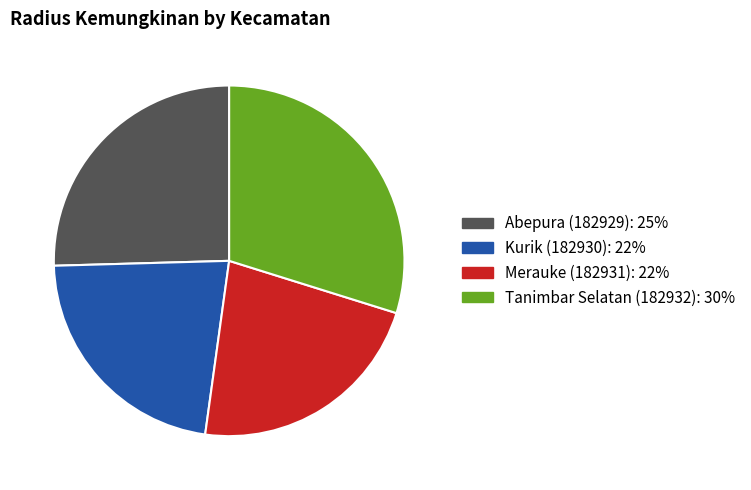

Does any single category account for the majority?

No